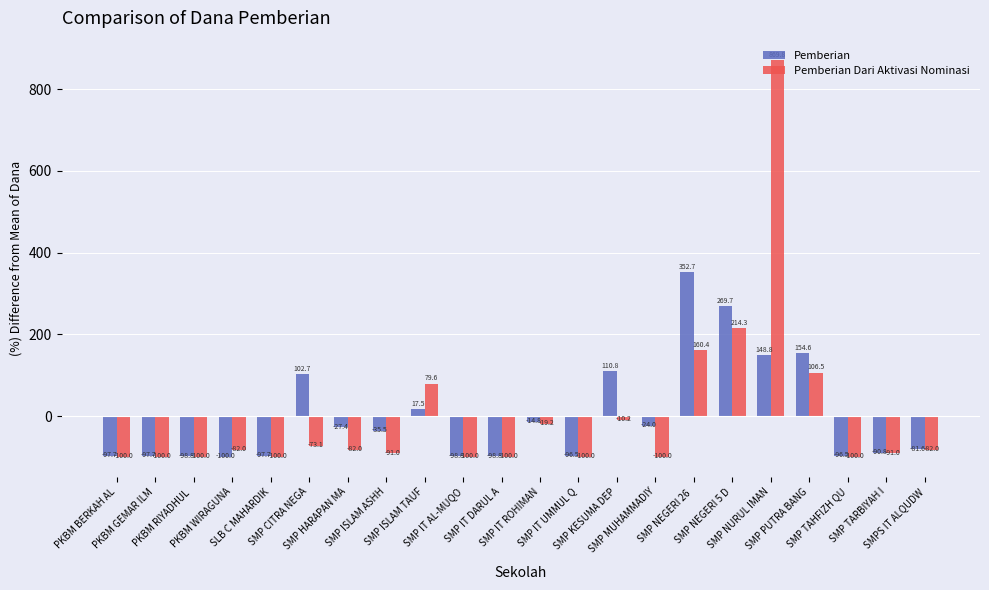

How many series are shown in this chart?

2